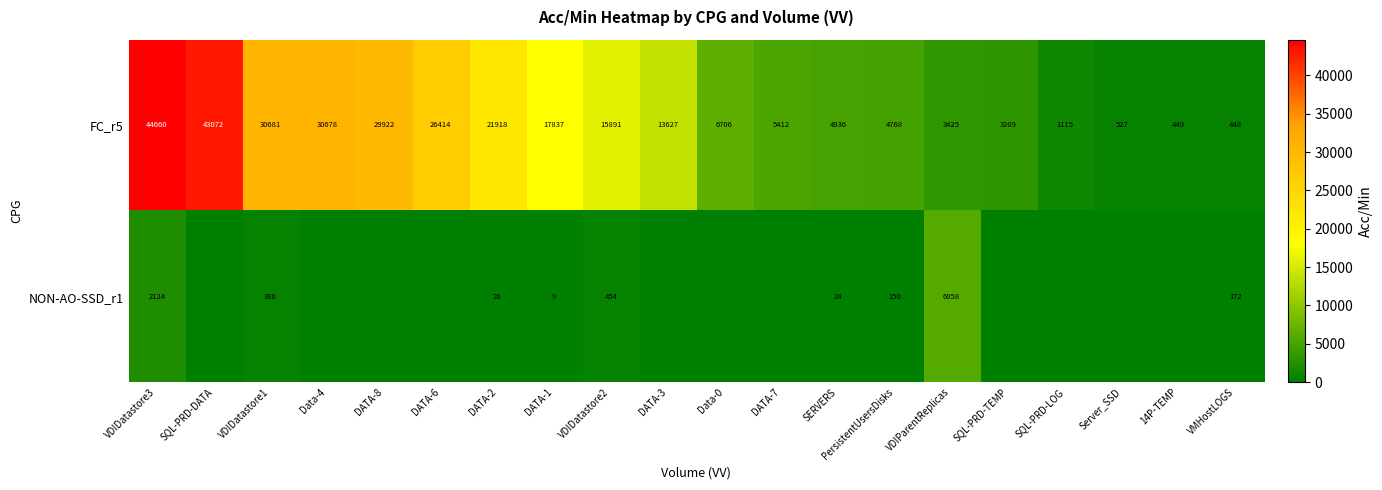

What is the sum of the FC_r5 values at DATA-7 and VDIParentReplicas?

8837